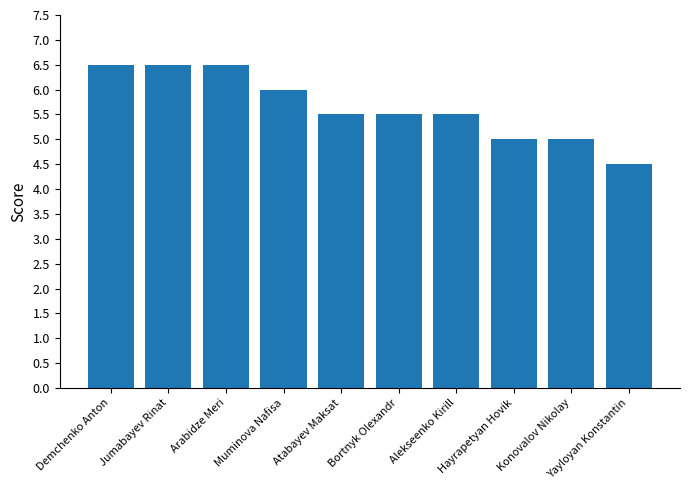

What is the smallest value displayed?

4.5